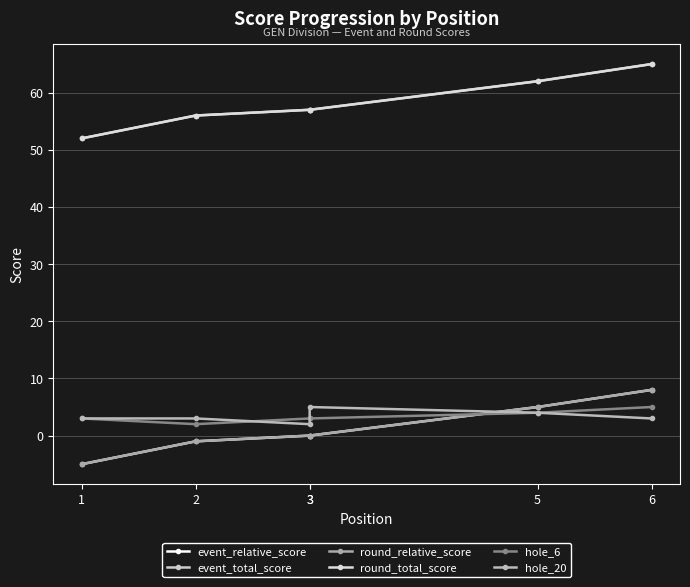

True or false: event_relative_score and round_total_score cross at least once.

False